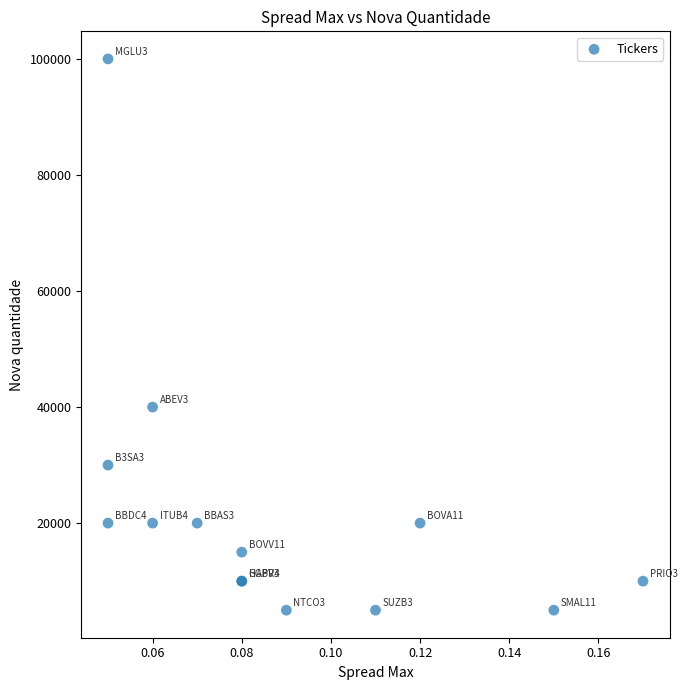

What Y value in the scatter plot is closest to 52500?

40000